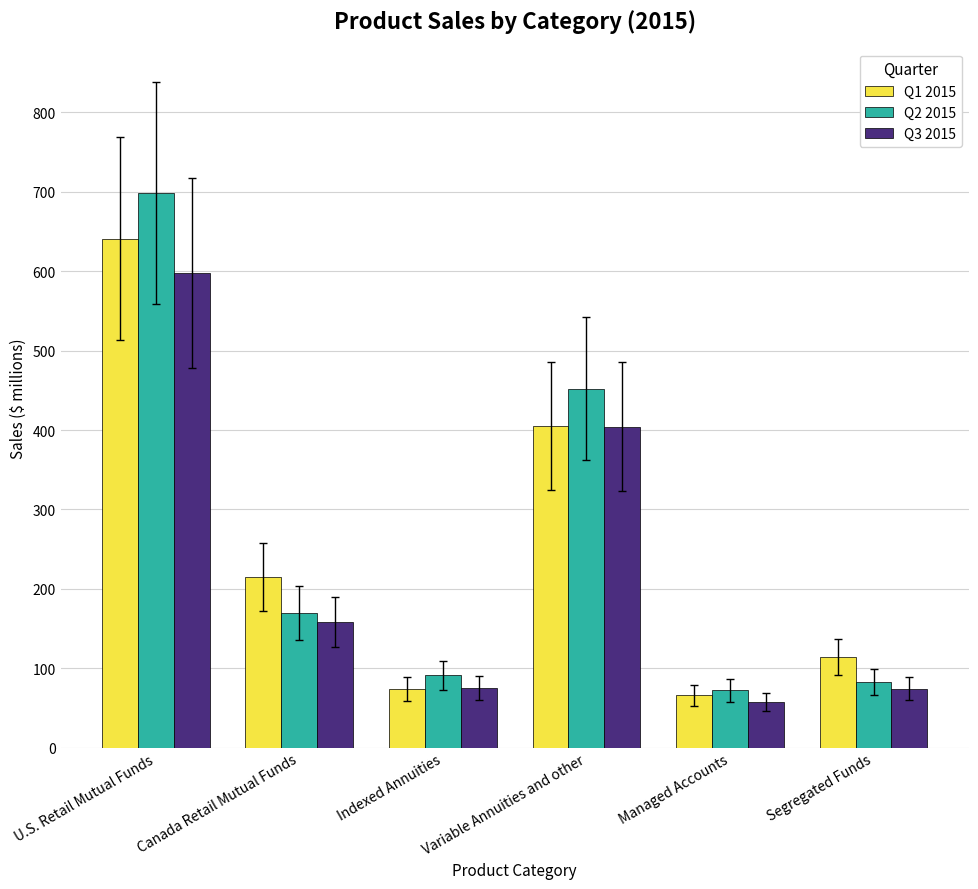

Where is Q3 2015 nearest to the value 327?

Variable Annuities and other